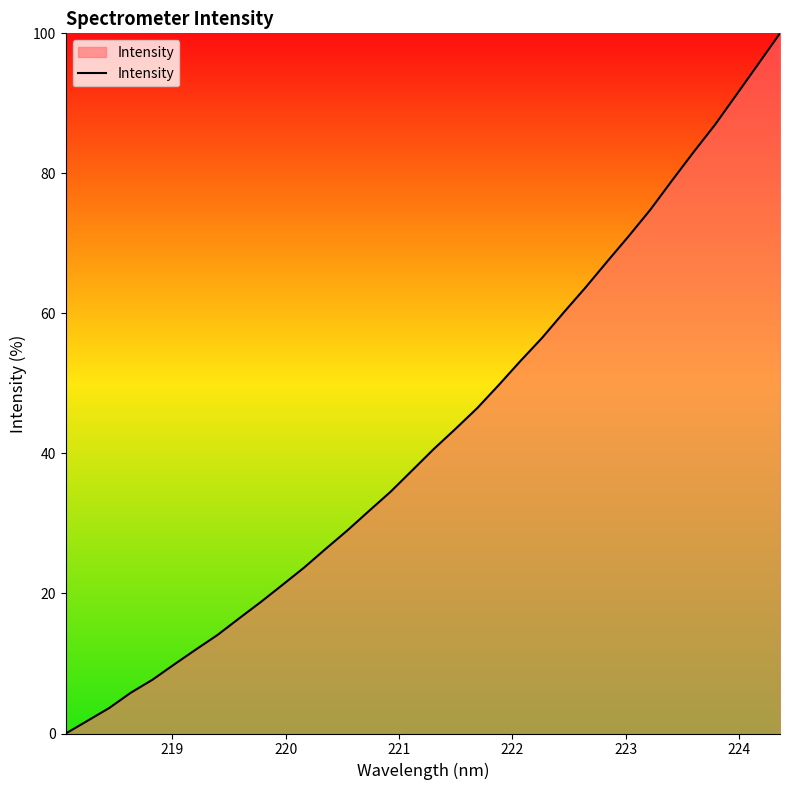

What is the maximum value shown in the chart?

100.0